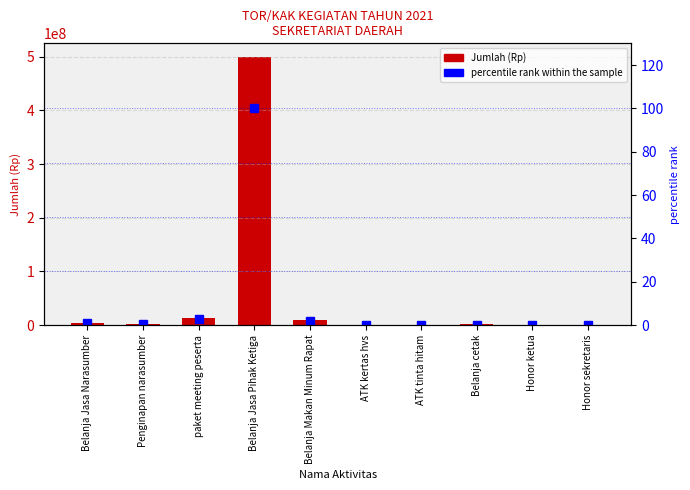

At how many categories does at least one series exceed 451354811?

1